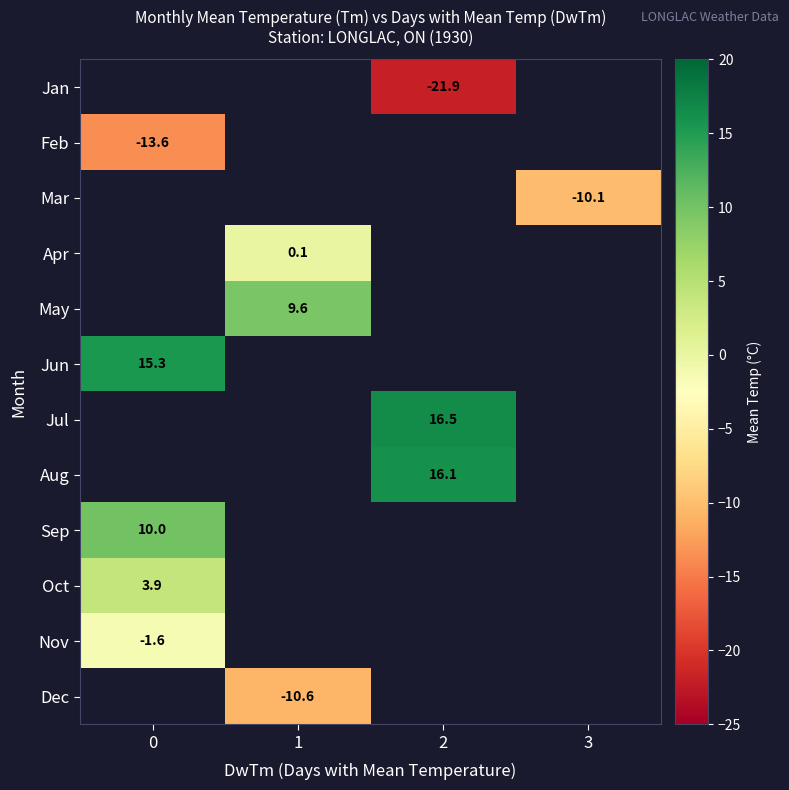

What is the minimum value shown in the chart?

-21.9